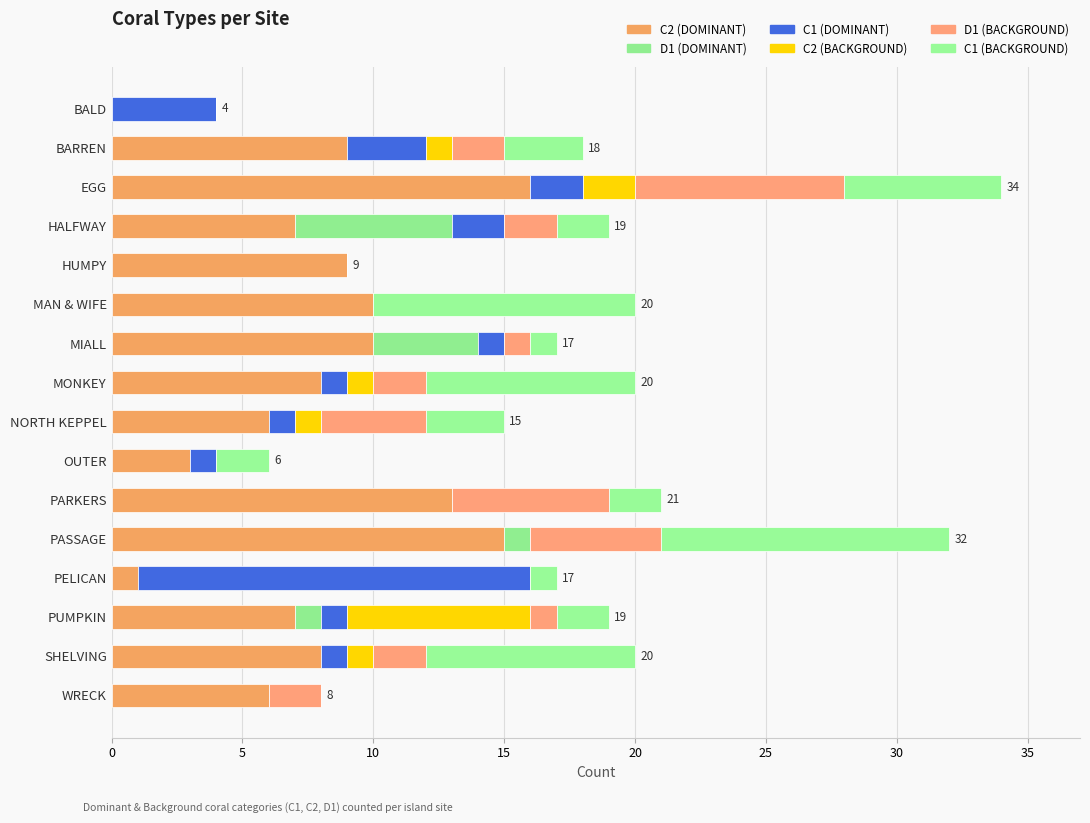

How many bars are there in each group?

6